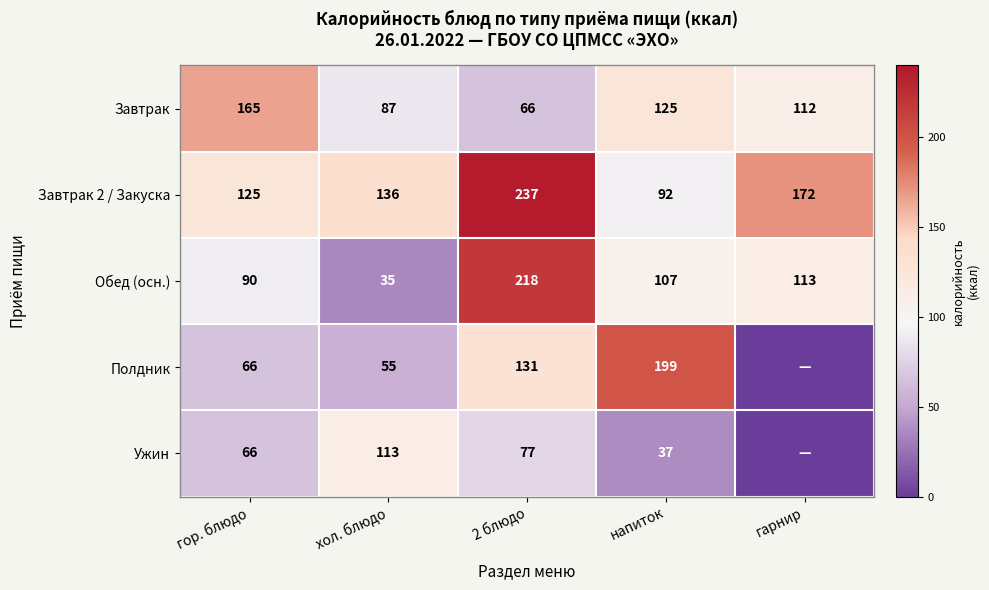

What is the spread (max minus min) of values at напиток?

162